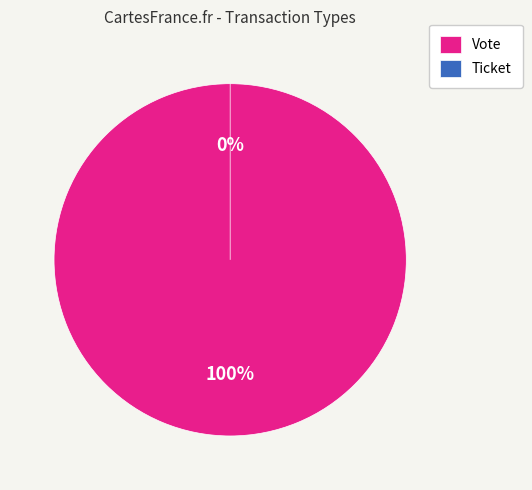

Is it true that Ticket is 1% of the pie?

False